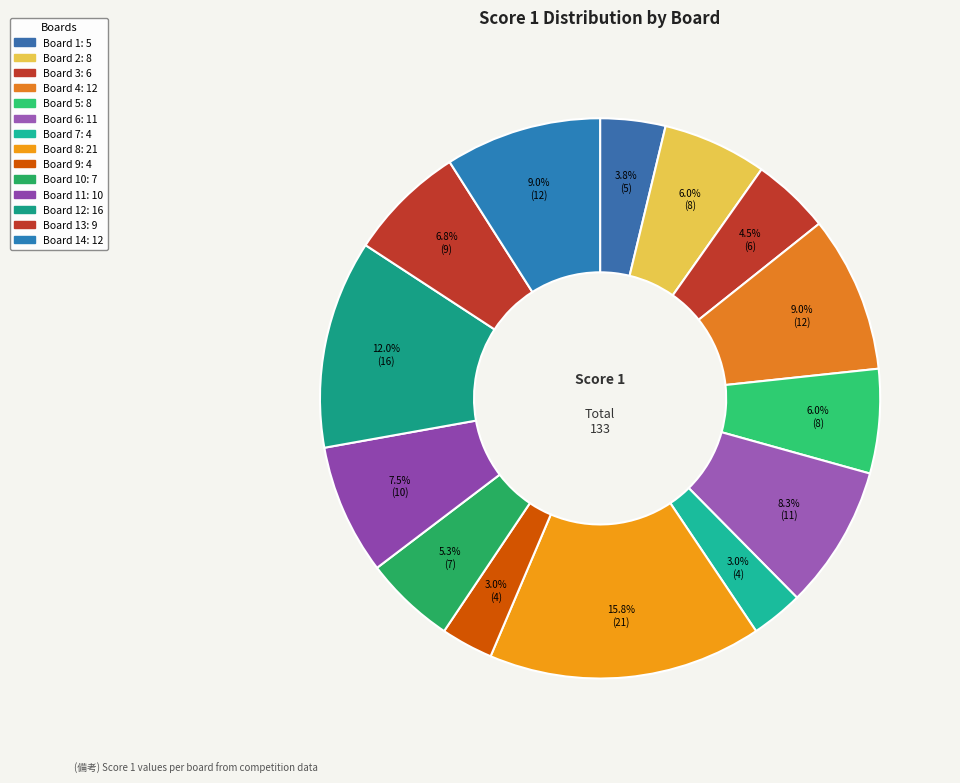

What is the smallest slice in the pie chart?

Board 7